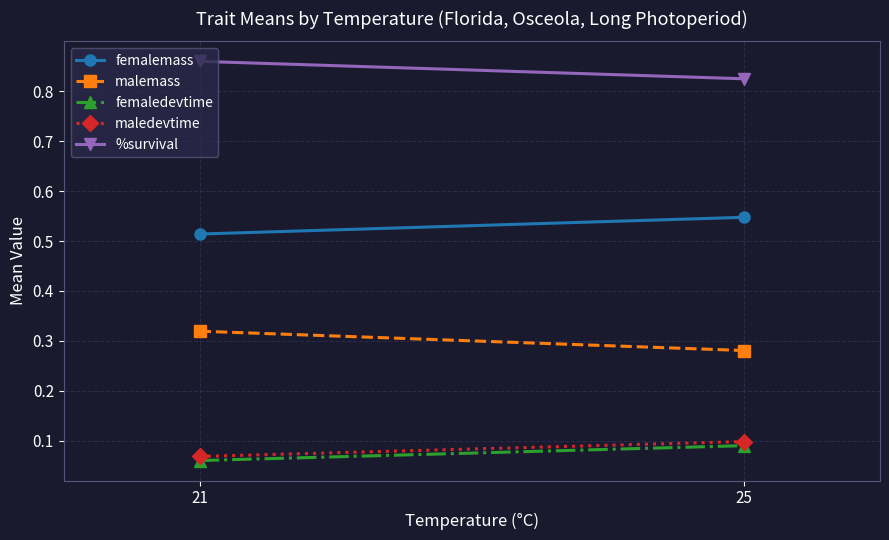

Reading left to right, transcribe all the data shown in this chart.

femalemass: 0.5	0.5
malemass: 0.3	0.3
femaledevtime: 0.1	0.1
maledevtime: 0.1	0.1
%survival: 0.9	0.8